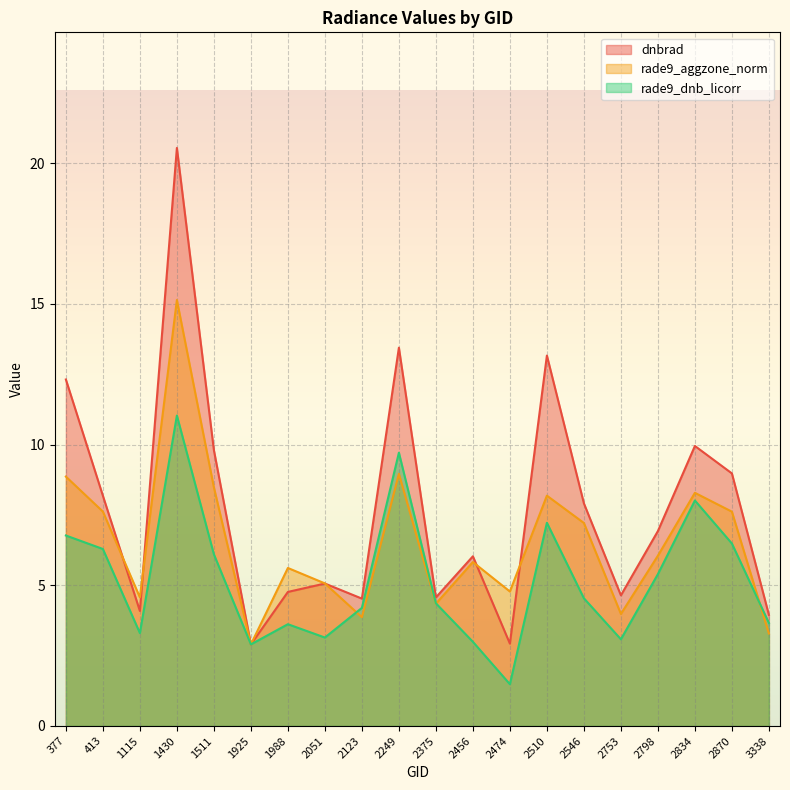

How many interior local valleys does the dnbrad series have?

6